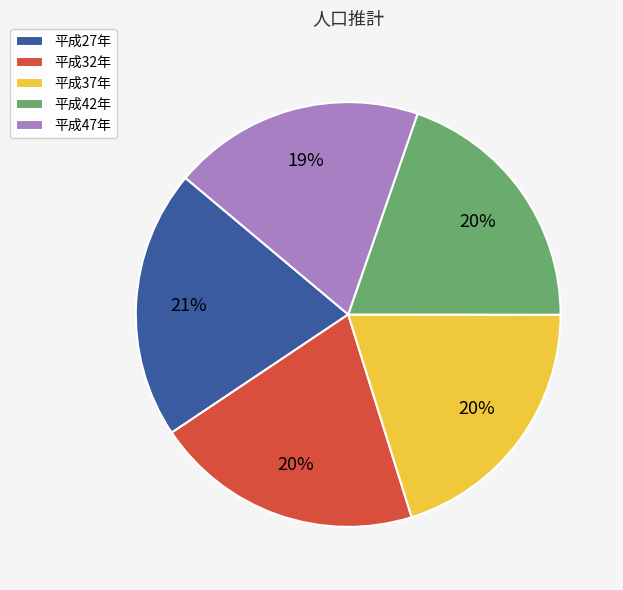

Count the number of slices in the pie.

5